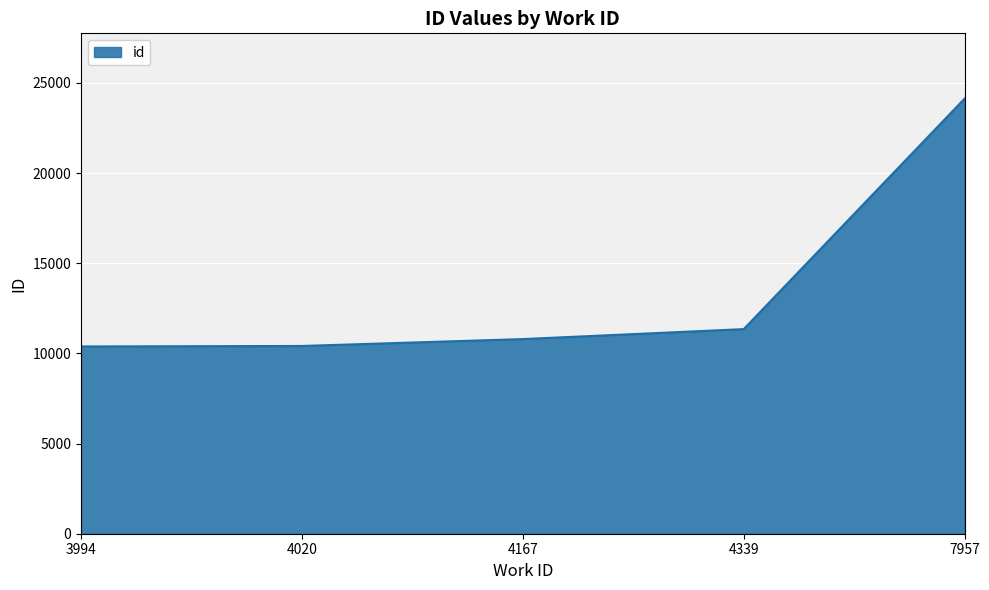

Between 7957 and 4020, which is larger?

7957